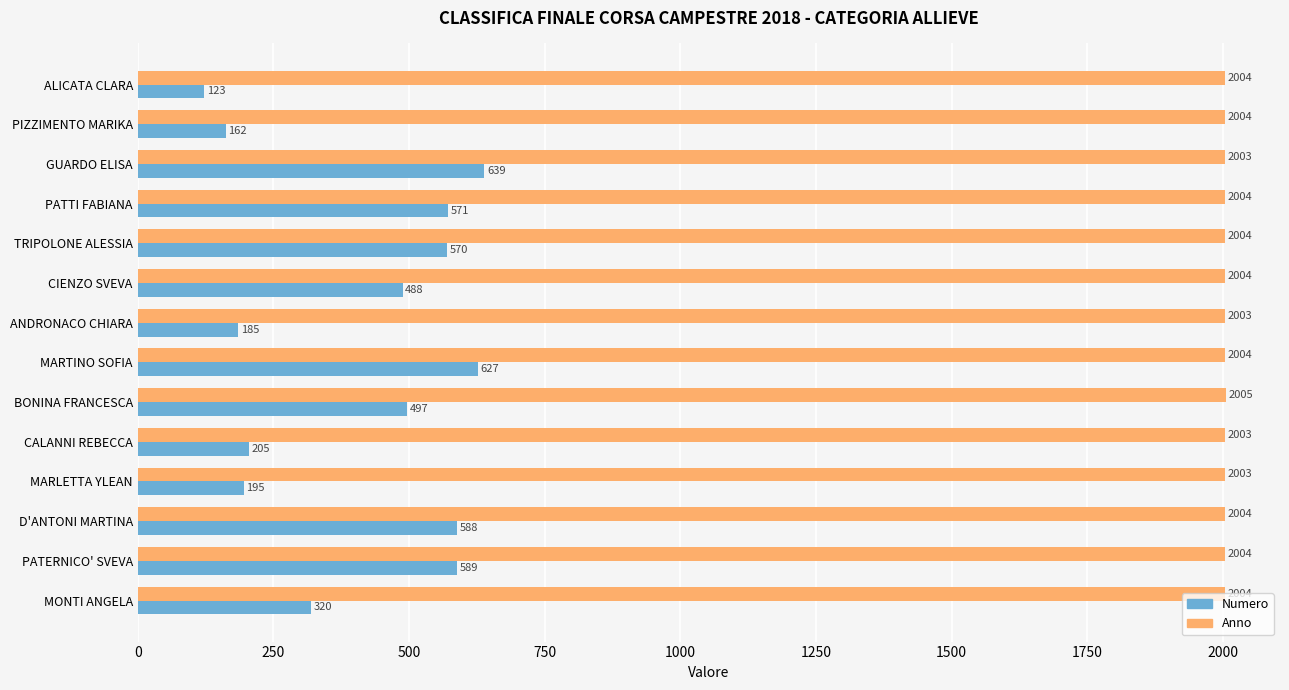

What is the approximate value of Numero at BONINA FRANCESCA?

497